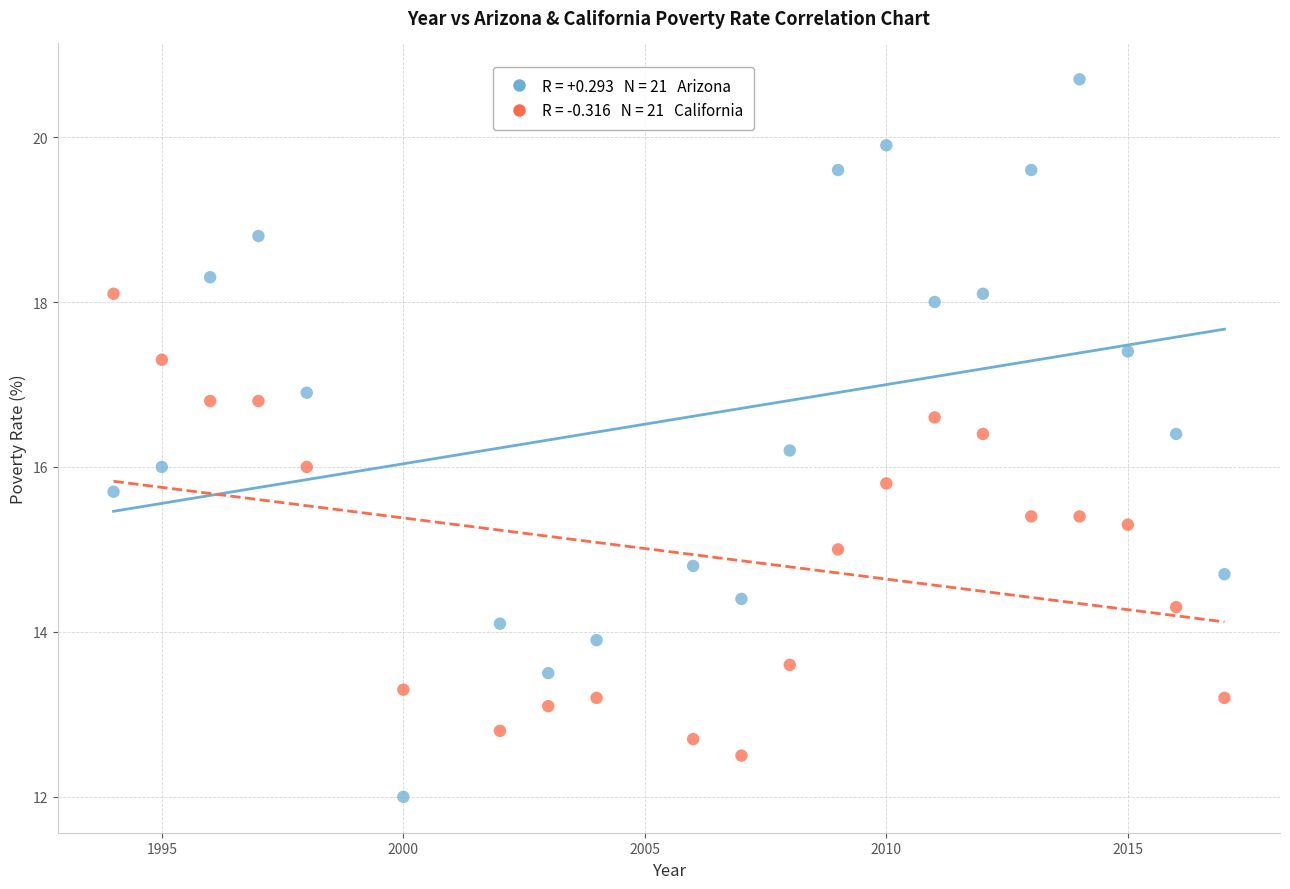

Across all data points, what is the range of Y values (max minus min)?

8.7